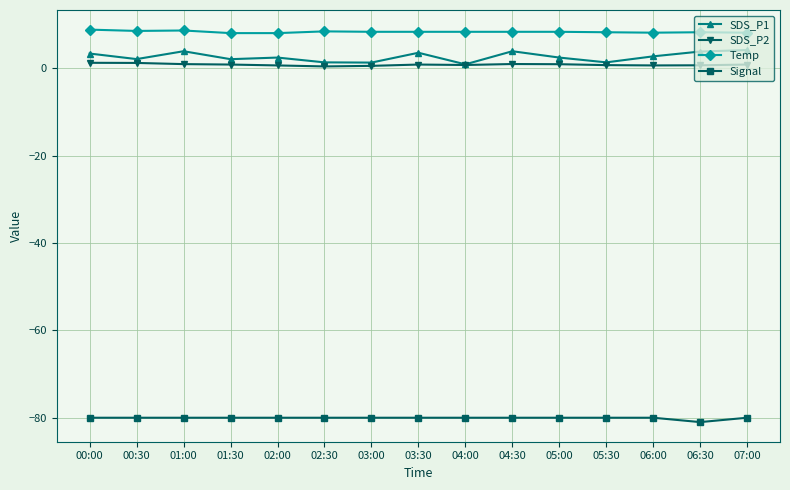

What is the label of the 12th point from the right?

01:30